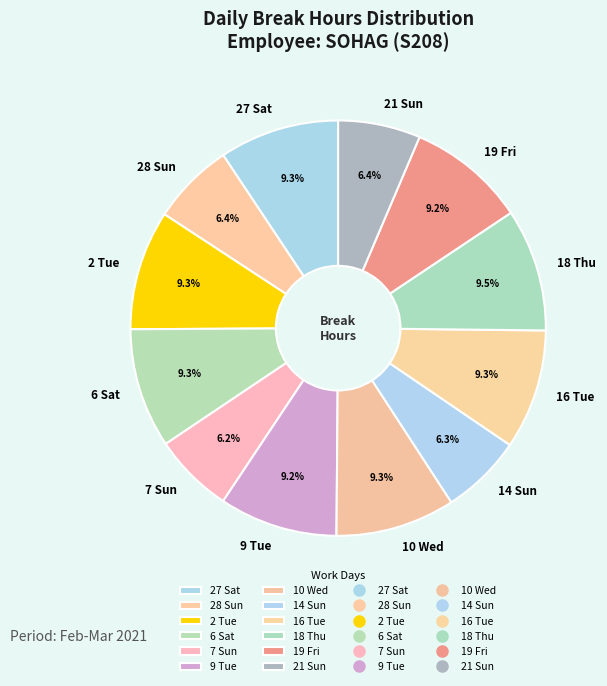

What is the ratio of the value at 16 Tue to the value at 10 Wed?

1.0